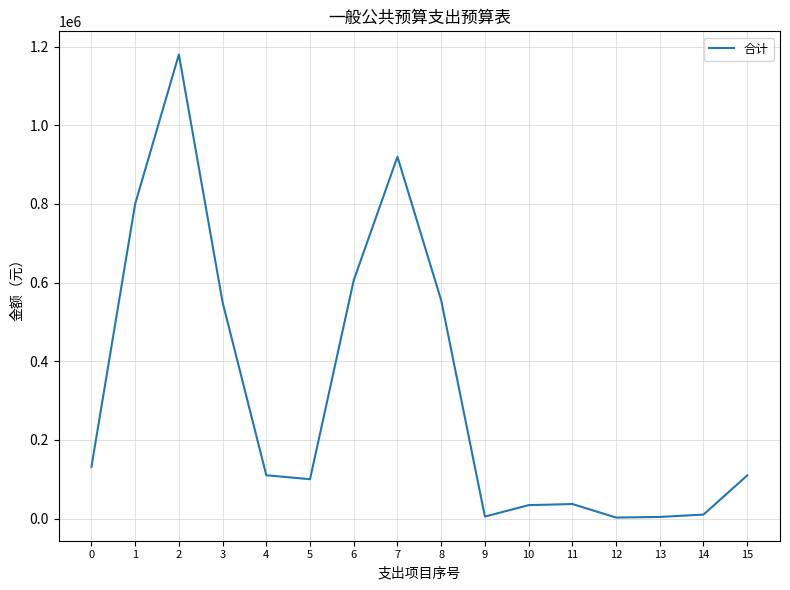

What is the difference between the values at 8 and 6?

51325.2